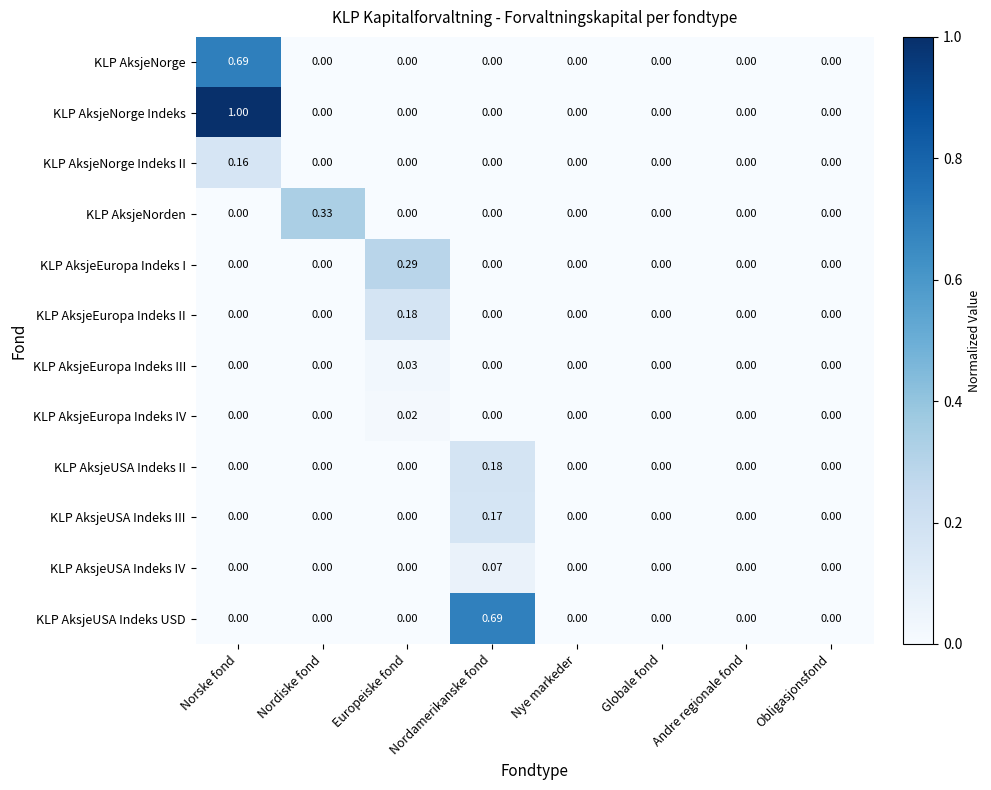

Which category has the highest value across all series?

Norske fond